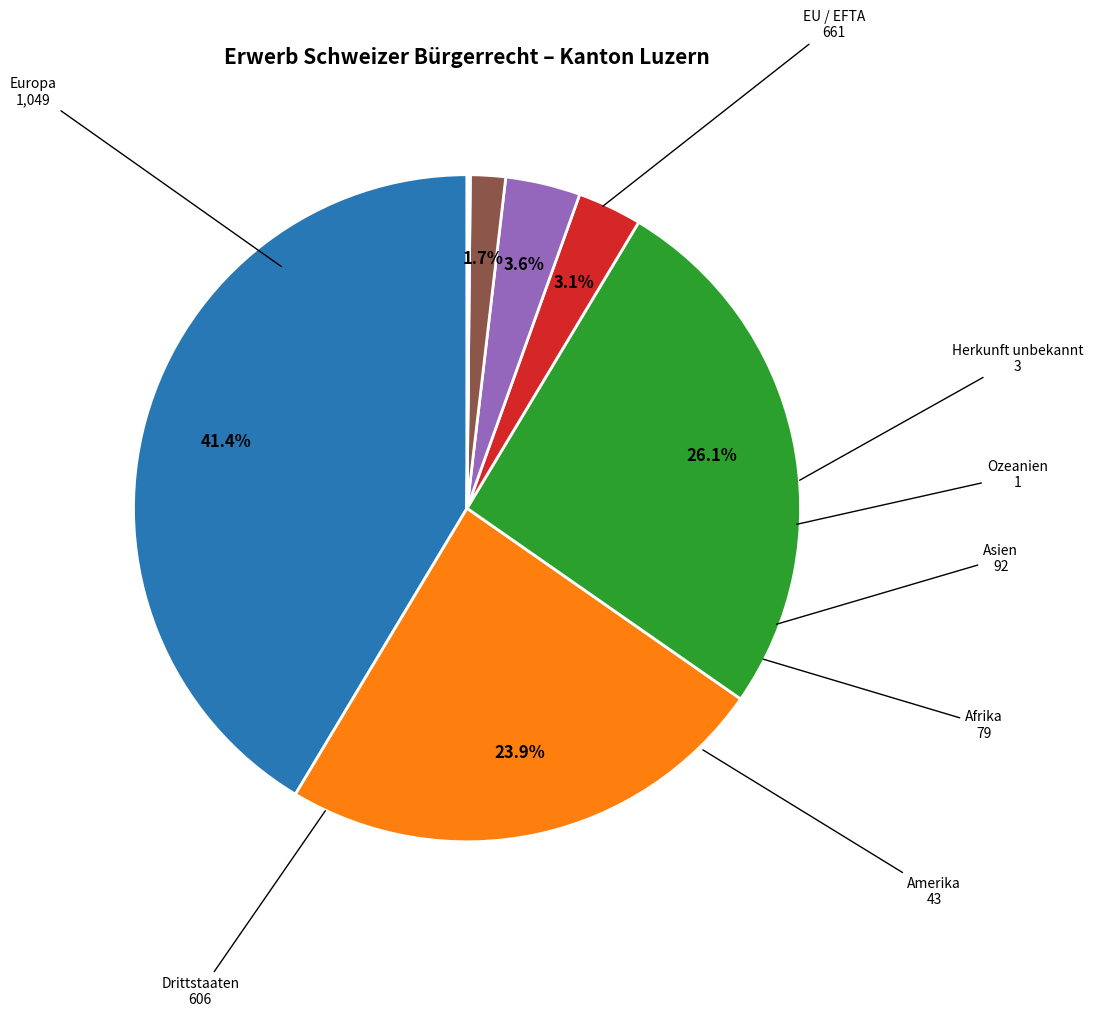

Does any single category account for the majority?

No